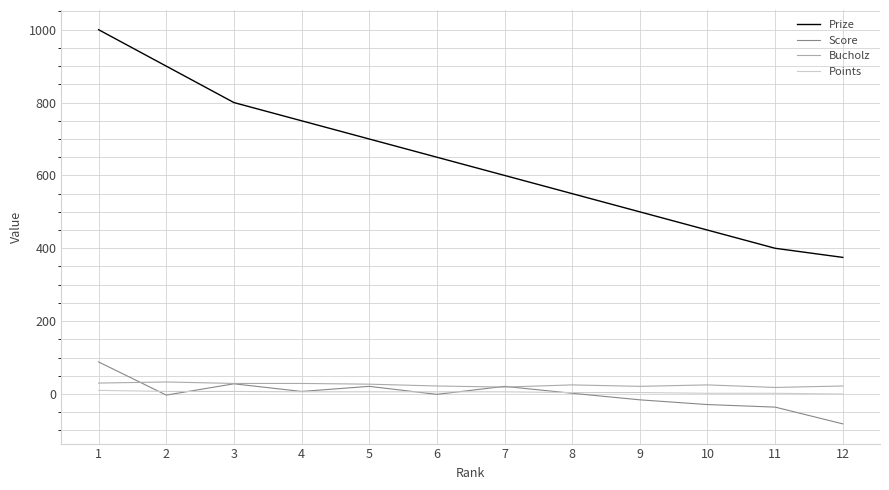

True or false: Bucholz and Prize cross at least once.

False